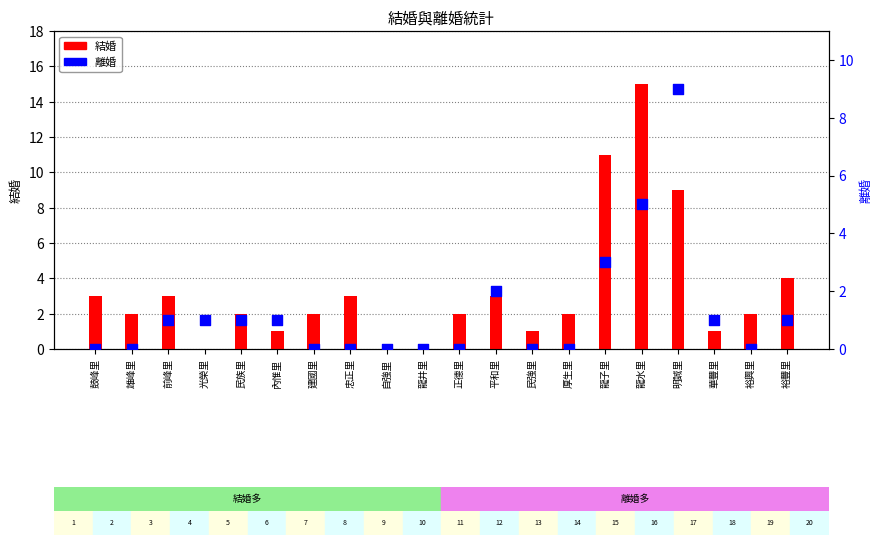

Which series has the widest spread of Y values?

結婚